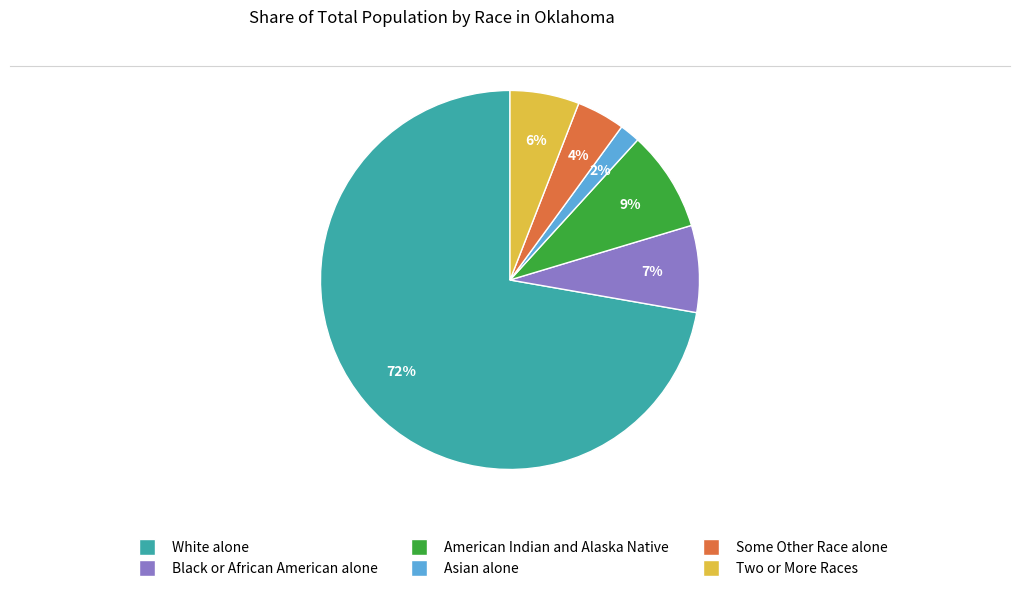

Rank the categories by value from lowest to highest.

Asian alone, Some Other Race alone, Two or More Races, Black or African American alone, American Indian and Alaska Native, White alone